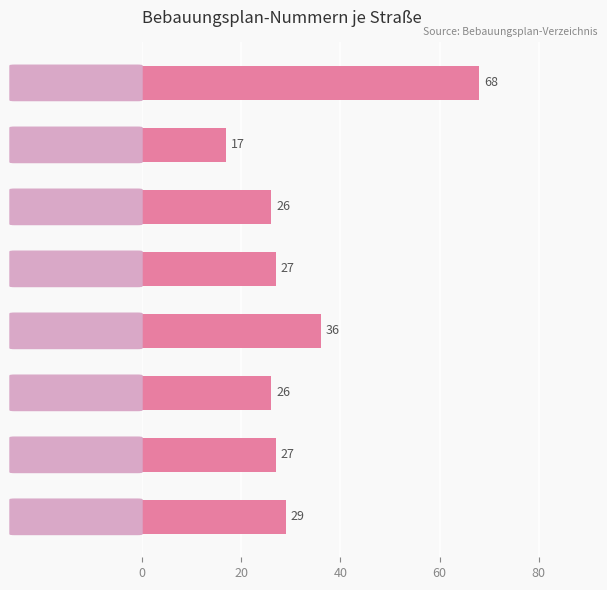

What is the value of the 2nd bar from the top?

17